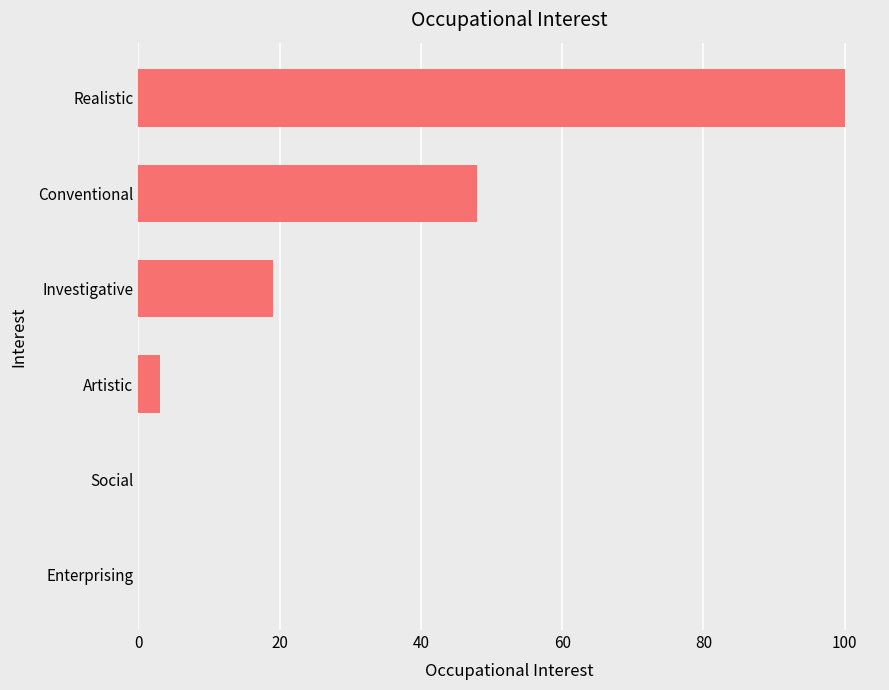

Reading top to bottom, list all the values displayed in this chart.

Realistic=100	Conventional=48	Investigative=19	Artistic=3	Social=0	Enterprising=0